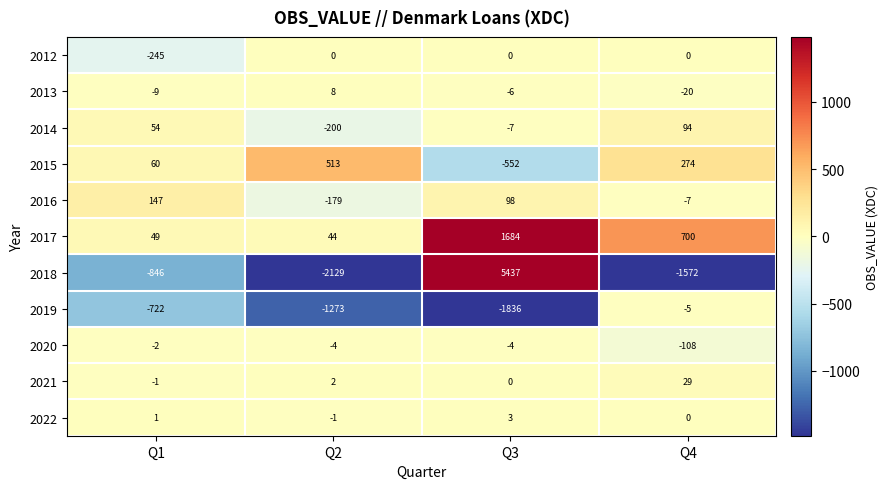

Rank the series by their maximum value, from highest to lowest.

2018, 2017, 2015, 2016, 2014, 2021, 2013, 2022, 2012, 2020, 2019